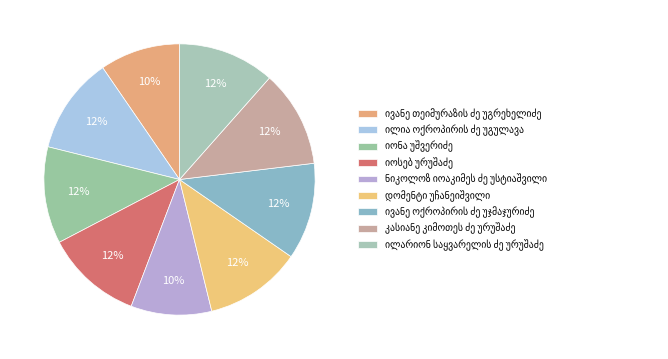

Which category has the smallest portion of the pie?

ივანე თეიმურაზის ძე უგრეხელიძე